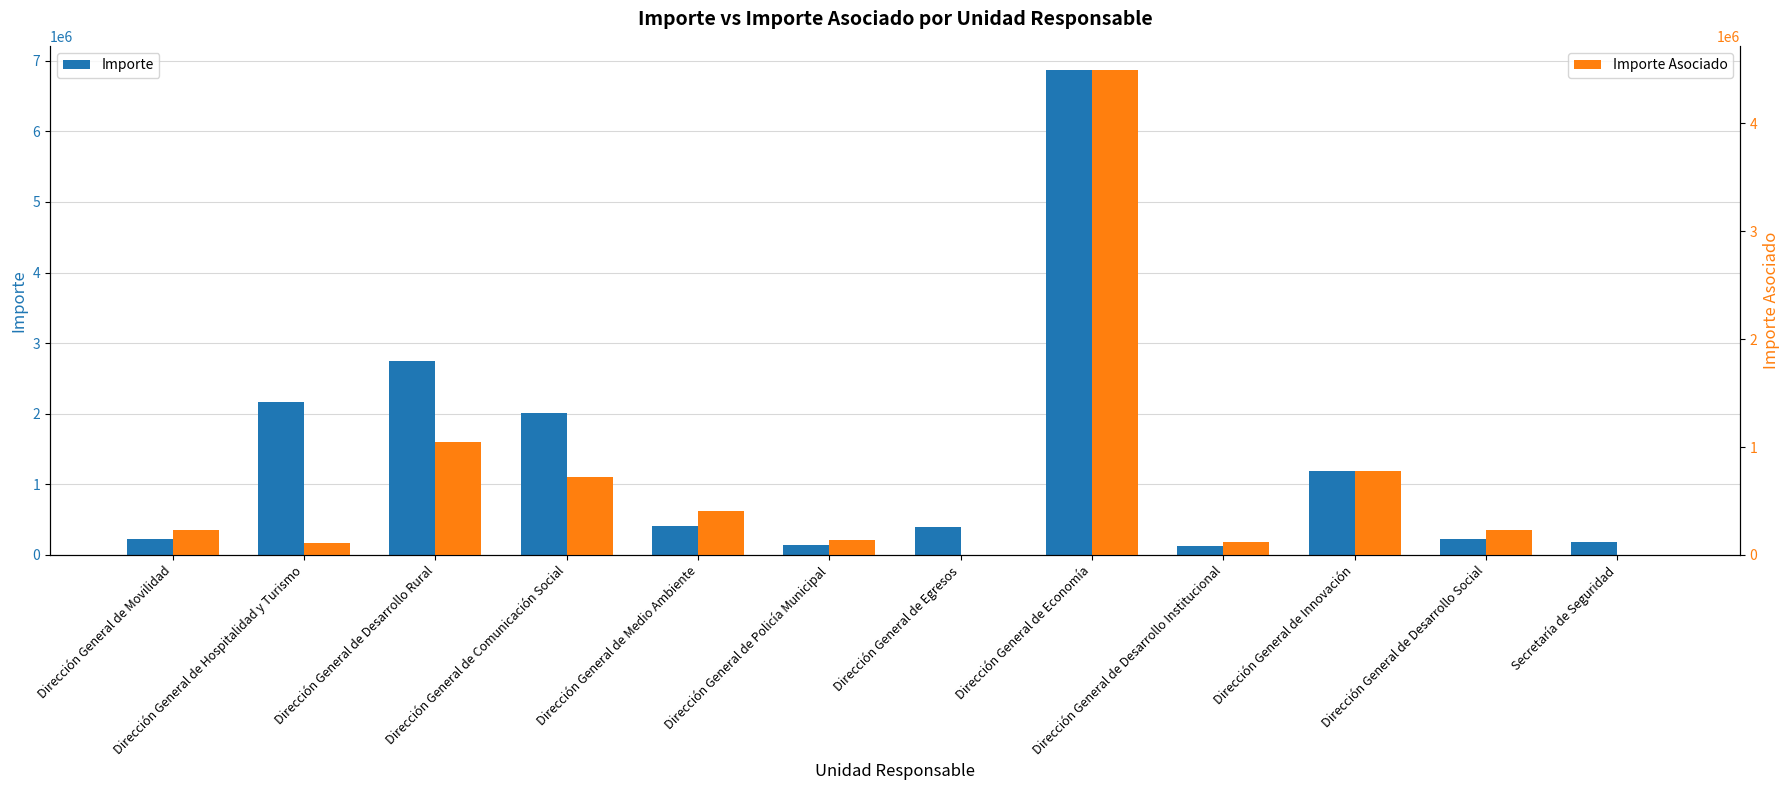

The Importe Asociado series shows 114625.0 at Dirección General de Hospitalidad y Turismo. True or false?

True